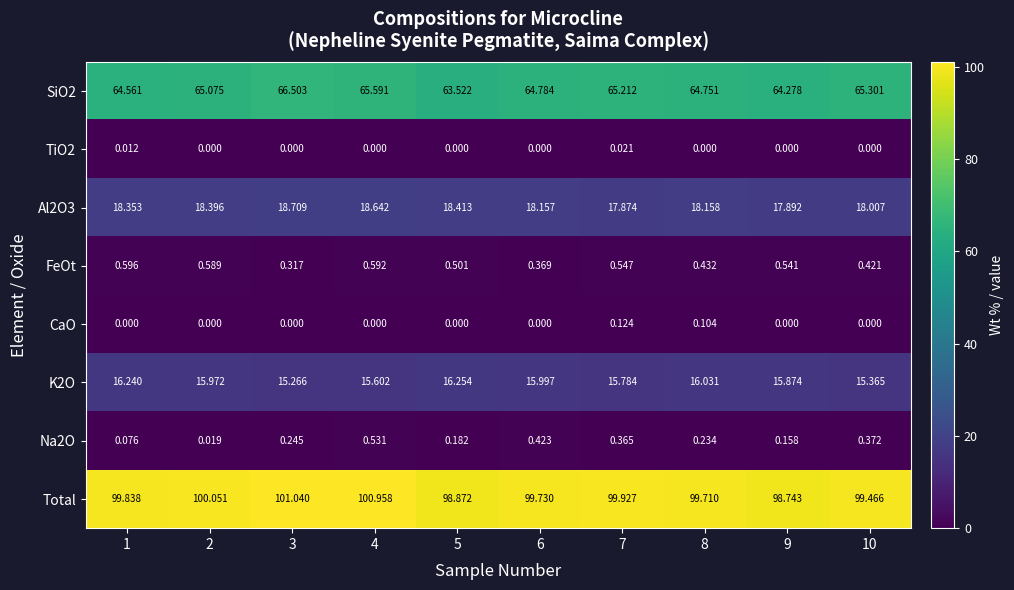

Between 3 and 9, which series saw the biggest shift?

Total